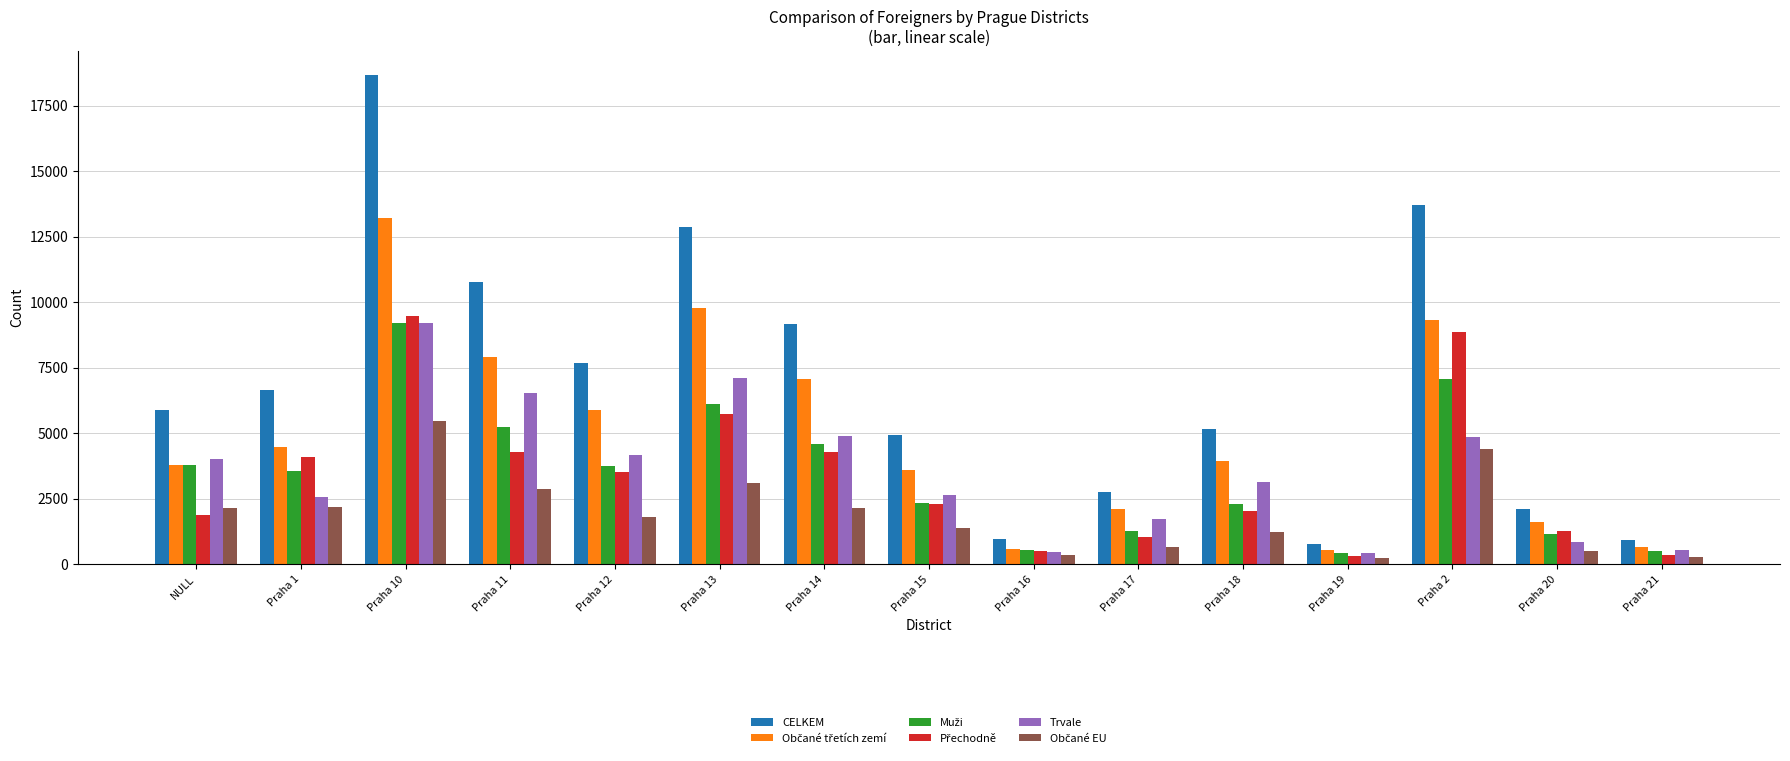

What is the label of the 10th bar from the right?

Praha 13